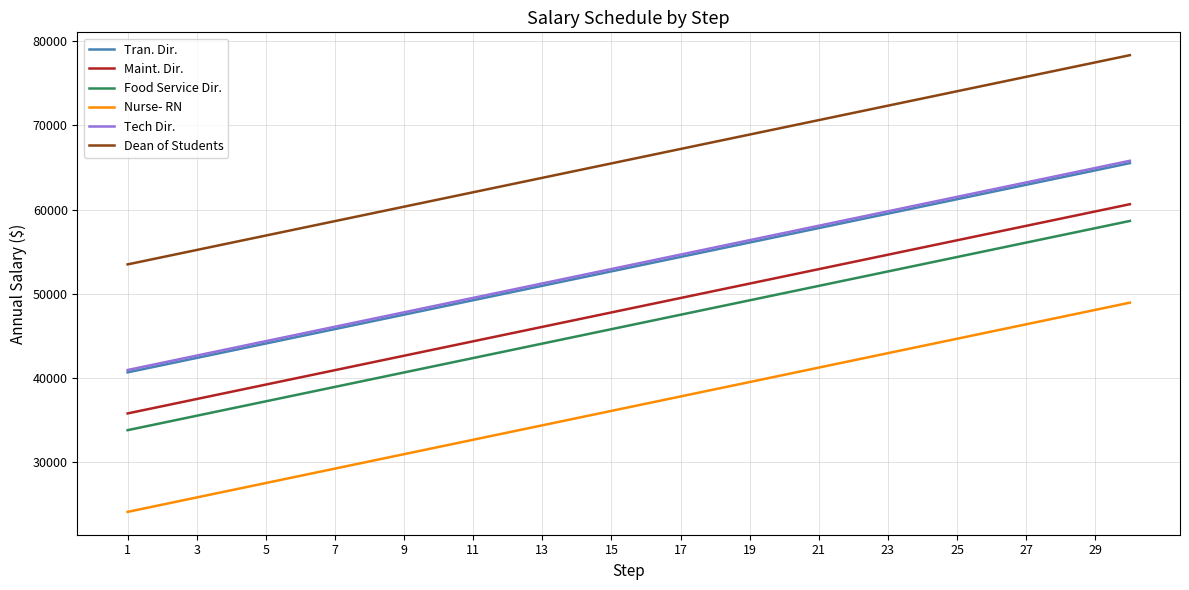

What is the lowest value of the Dean of Students series?

53483